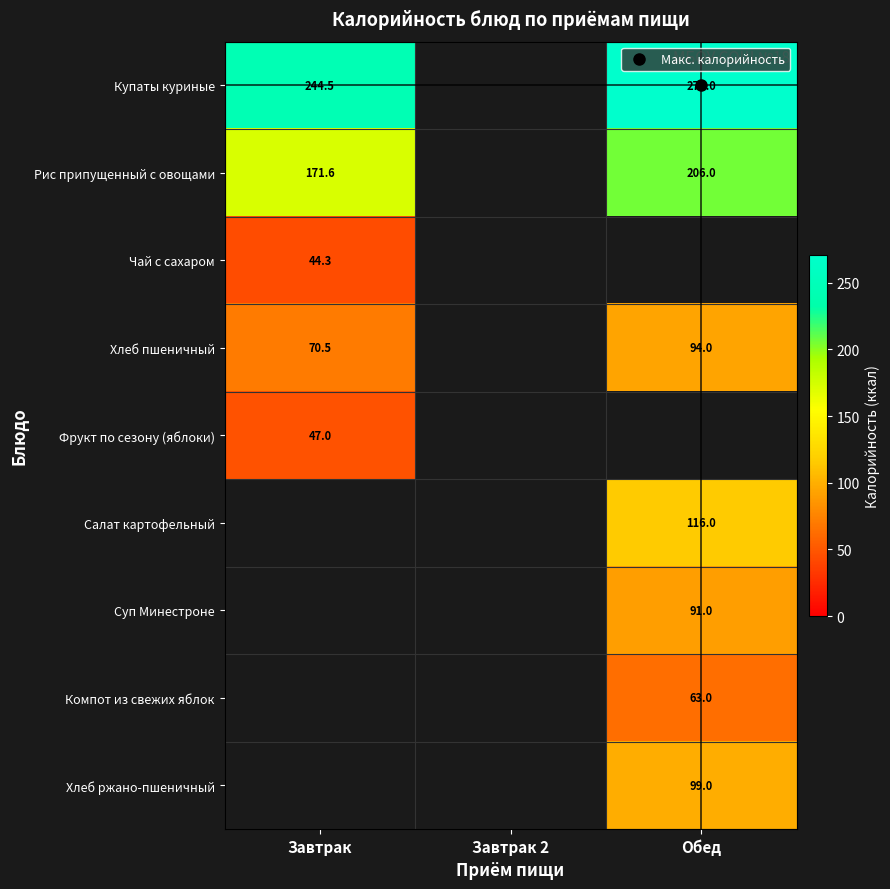

What is the minimum value shown in the chart?

44.3